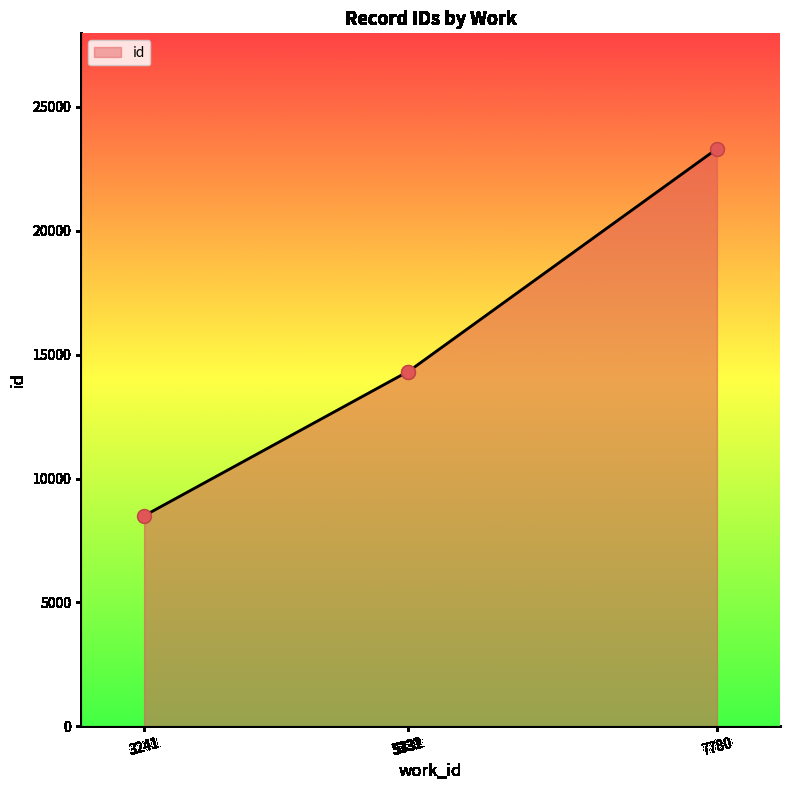

What is the maximum value shown in the chart?

23309.5